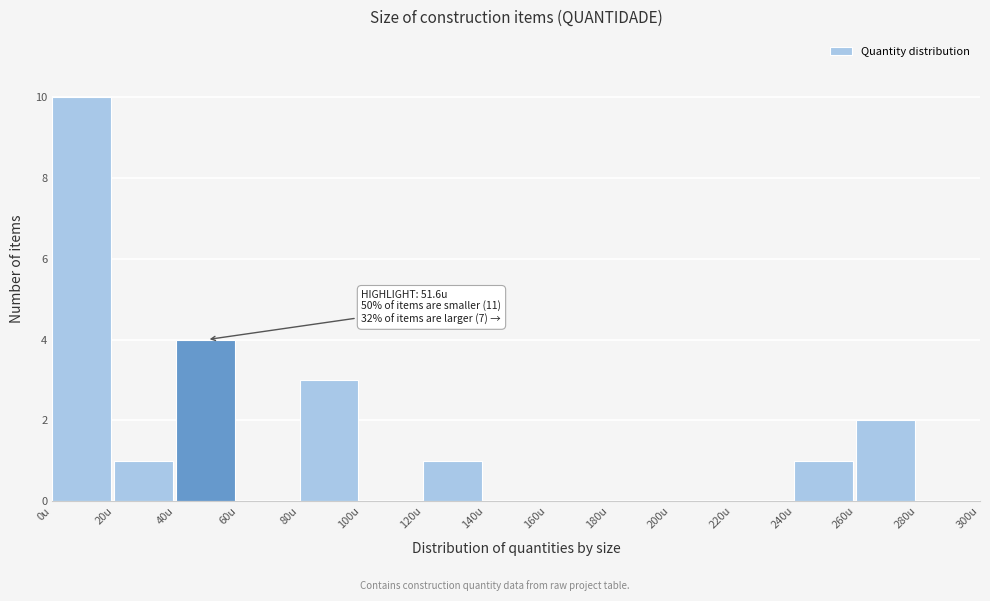

Over which range of the x-axis is the bar tallest?

0 to 20